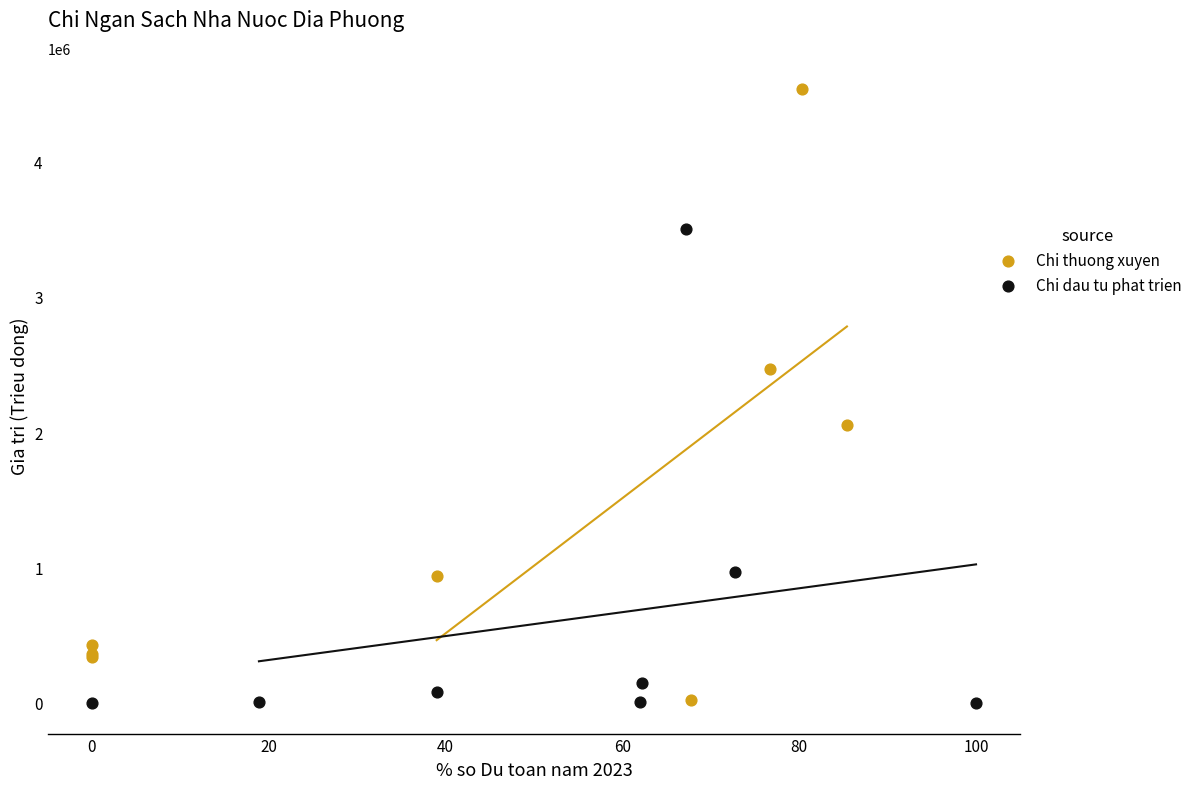

Which series reaches the maximum Y coordinate?

Chi thuong xuyen